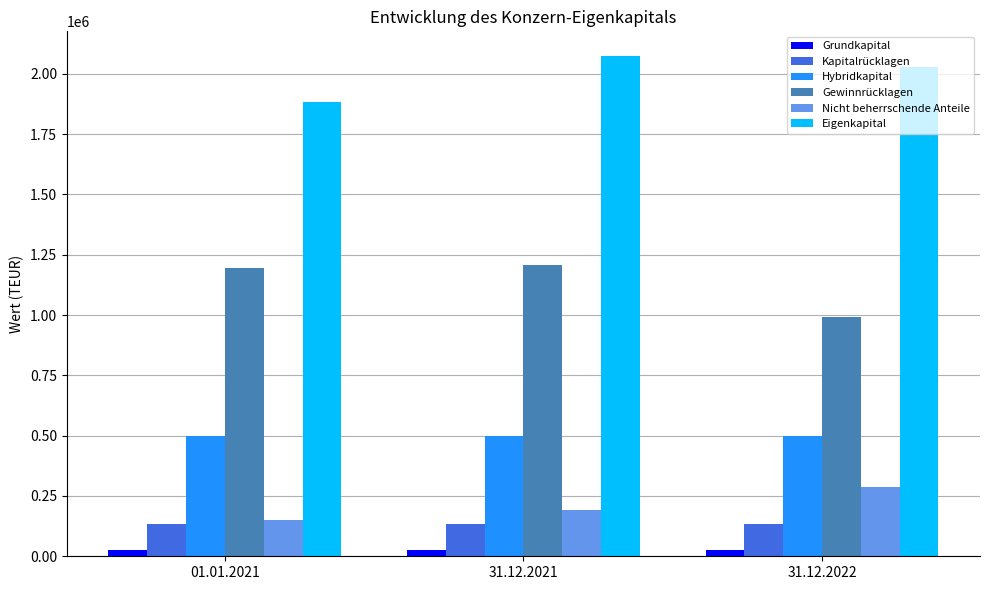

Read the Gewinnrücklagen value at 31.12.2021, to the nearest 100.

1206400